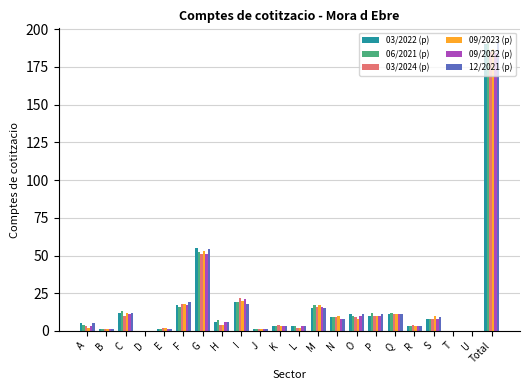

Which series changed the most between D and S?

09/2023 (p)